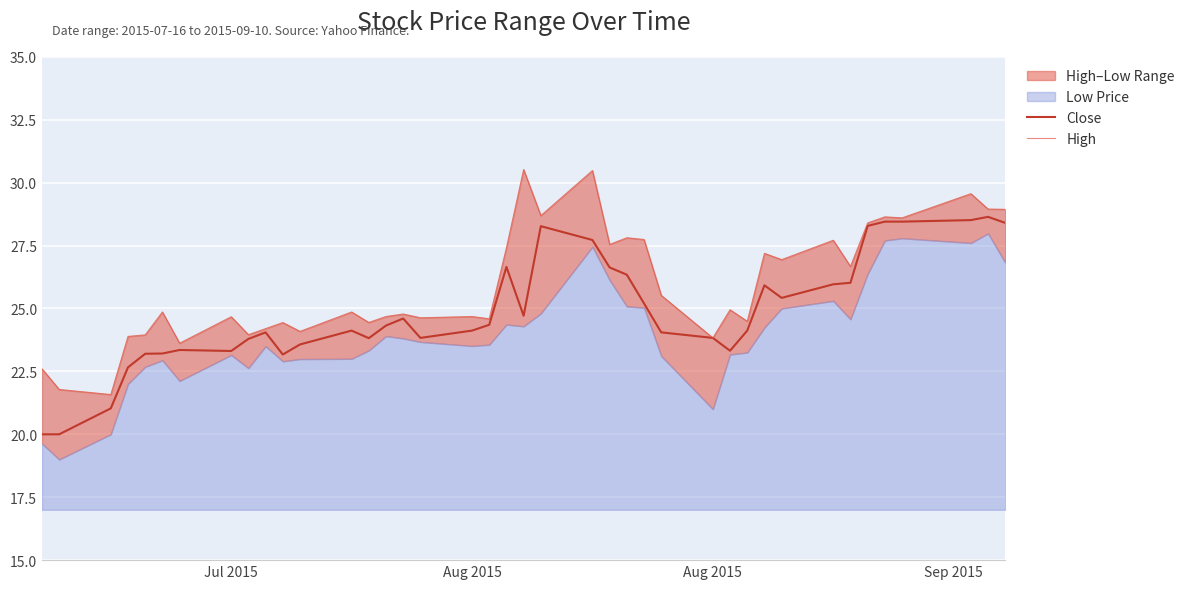

True or false: High and Close intersect in this chart.

False